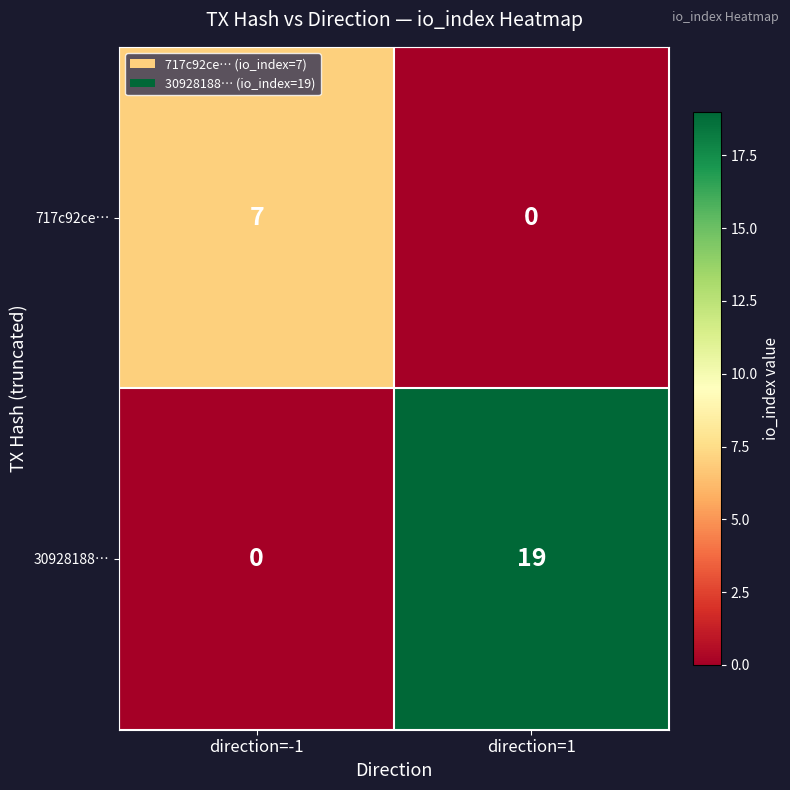

How many categories are shown in the chart?

2